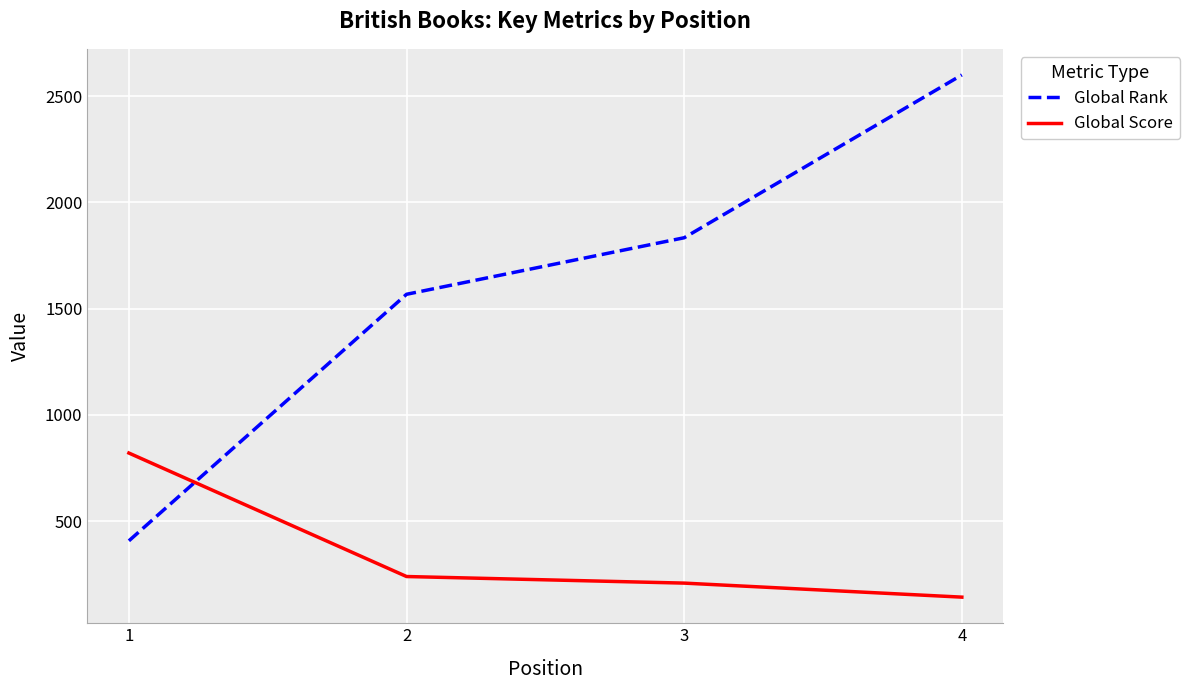

How many Global Rank values are between 1568 and 2600?

3